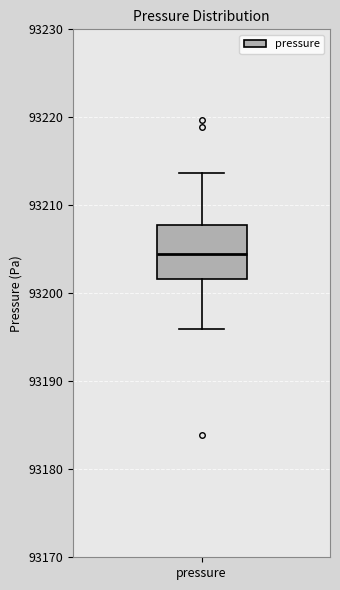

Where is the lower edge of the box for pressure on the y-axis? The values are not printed on the chart, so give them approximately, as read against the axis.

93202